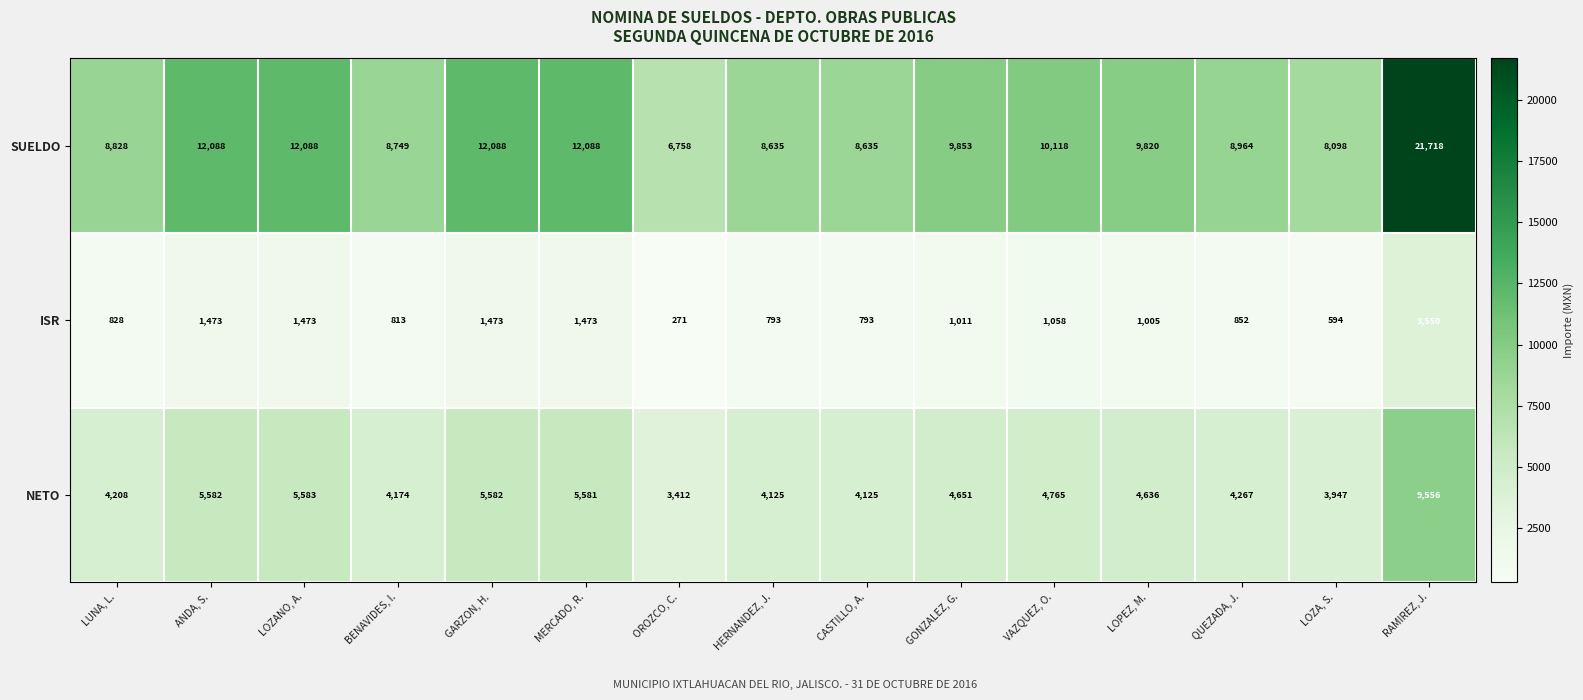

Rank the series by their average value, from lowest to highest.

ISR, NETO, SUELDO